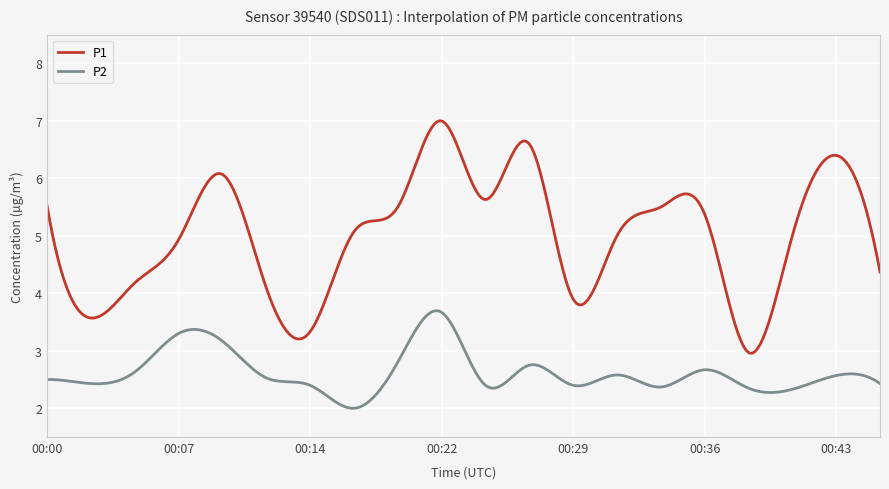

Which series has the widest spread of values?

P1